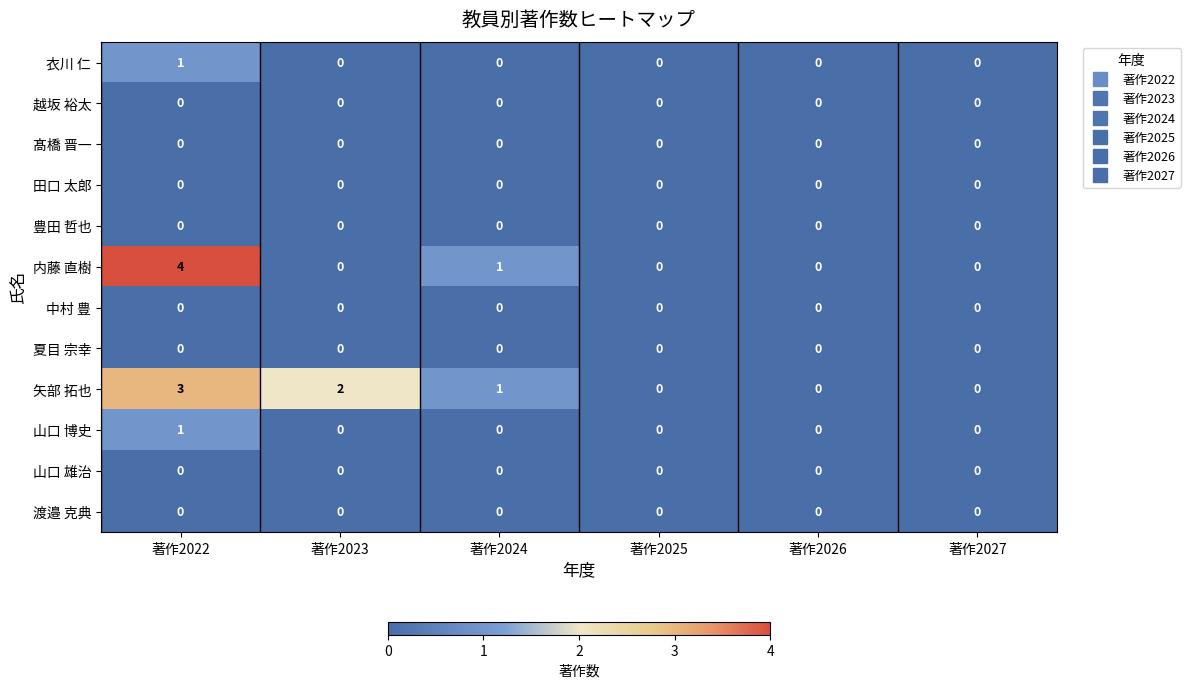

At which category is the sum across all series the highest?

著作2022